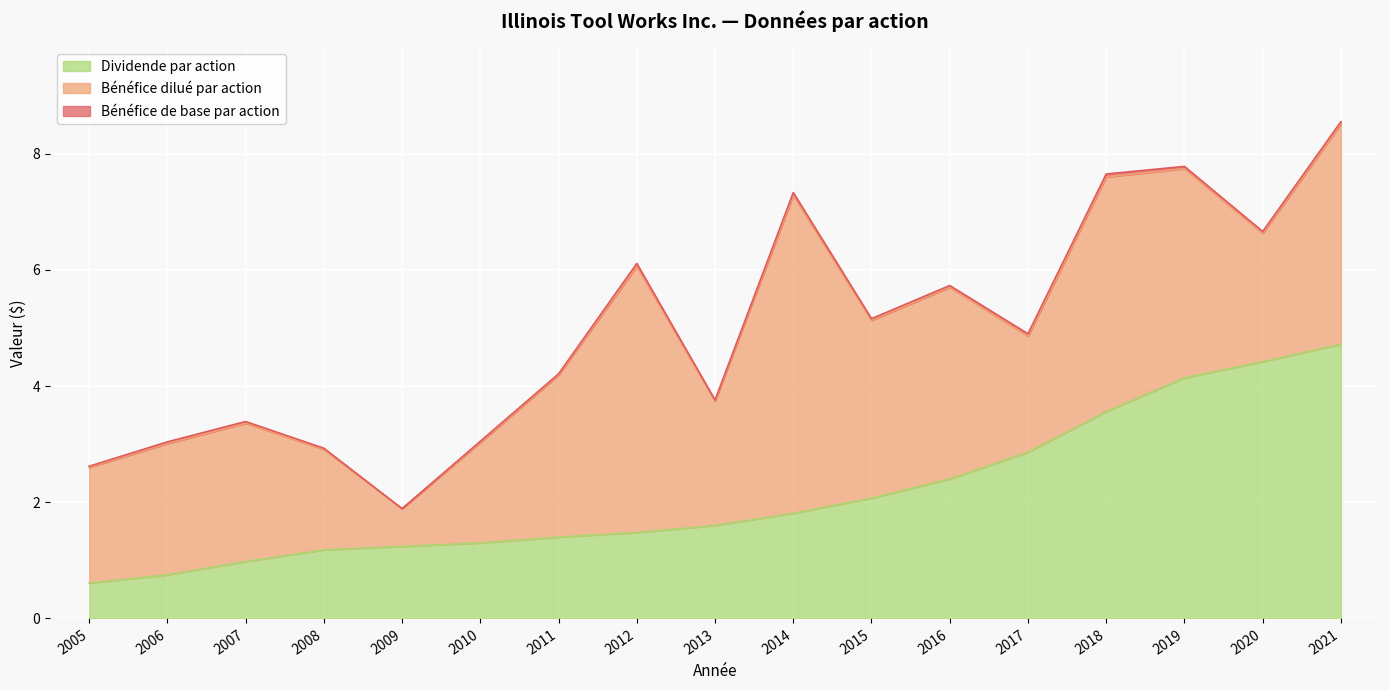

Reading left to right, extract all data points from this chart.

Bénéfice de base par action: 2.6	3.0	3.4	2.9	1.9	3.0	4.2	6.1	3.8	7.3	5.2	5.7	4.9	7.7	7.8	6.7	8.6
Bénéfice dilué par action: 2.6	3.0	3.4	2.9	1.9	3.0	4.2	6.1	3.7	7.3	5.1	5.7	4.9	7.6	7.7	6.6	8.5
Dividende par action: 0.6	0.8	1.0	1.2	1.2	1.3	1.4	1.5	1.6	1.8	2.1	2.4	2.9	3.6	4.1	4.4	4.7